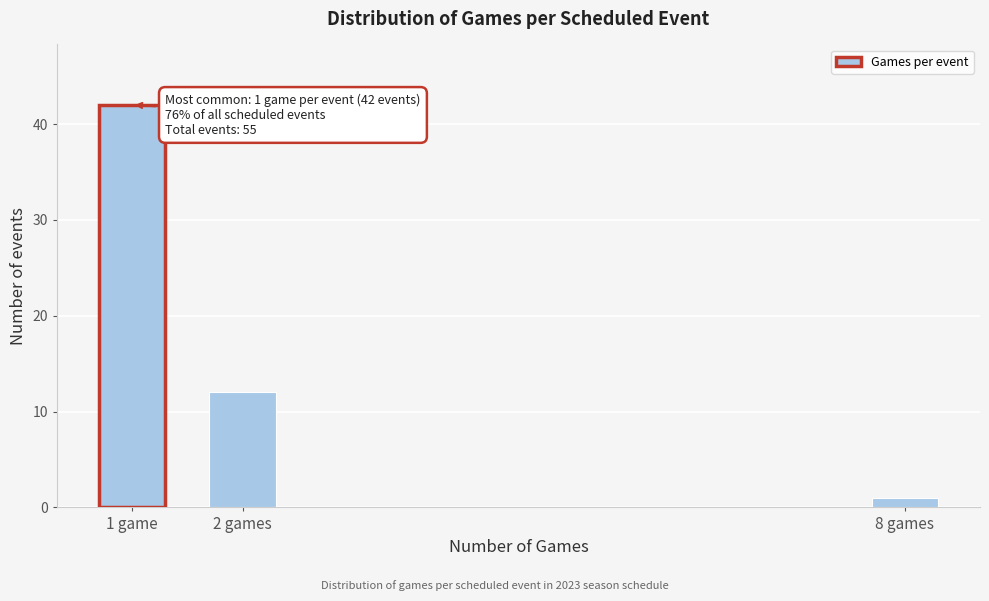

Reading left to right, what are all the values shown in this chart?

42	12	1